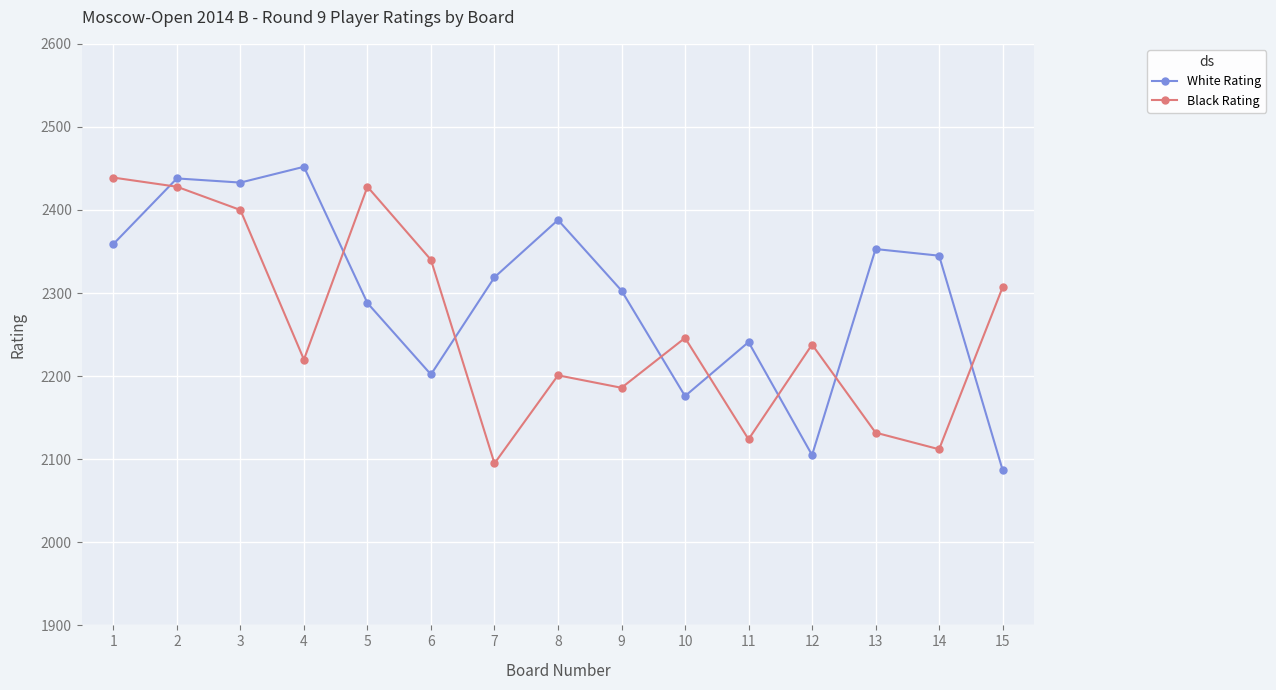

The value of Black Rating at 7 is 895. True or false?

False